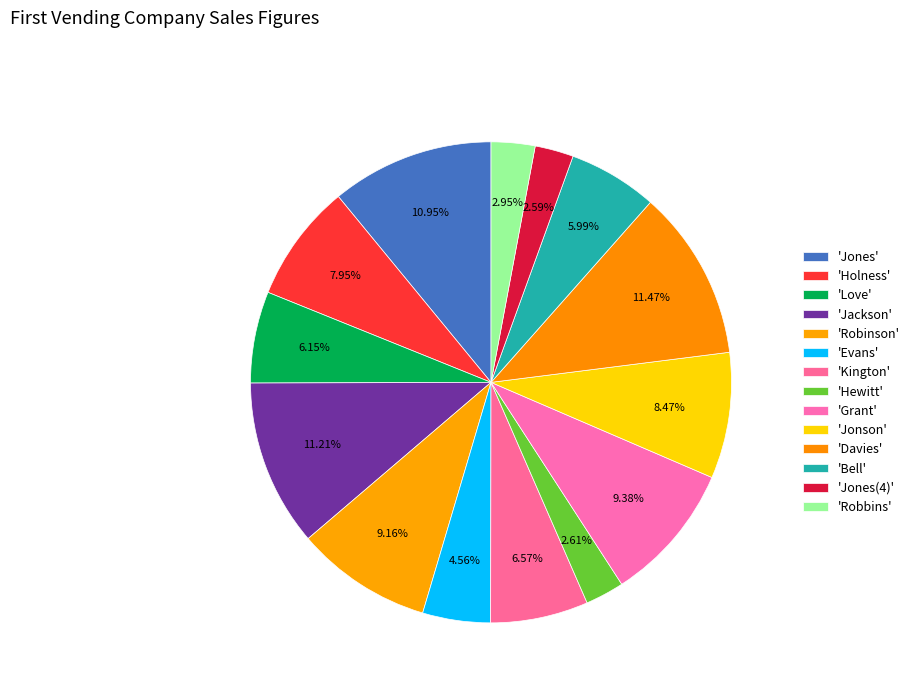

To the nearest percent, what is the average slice percentage?

7%